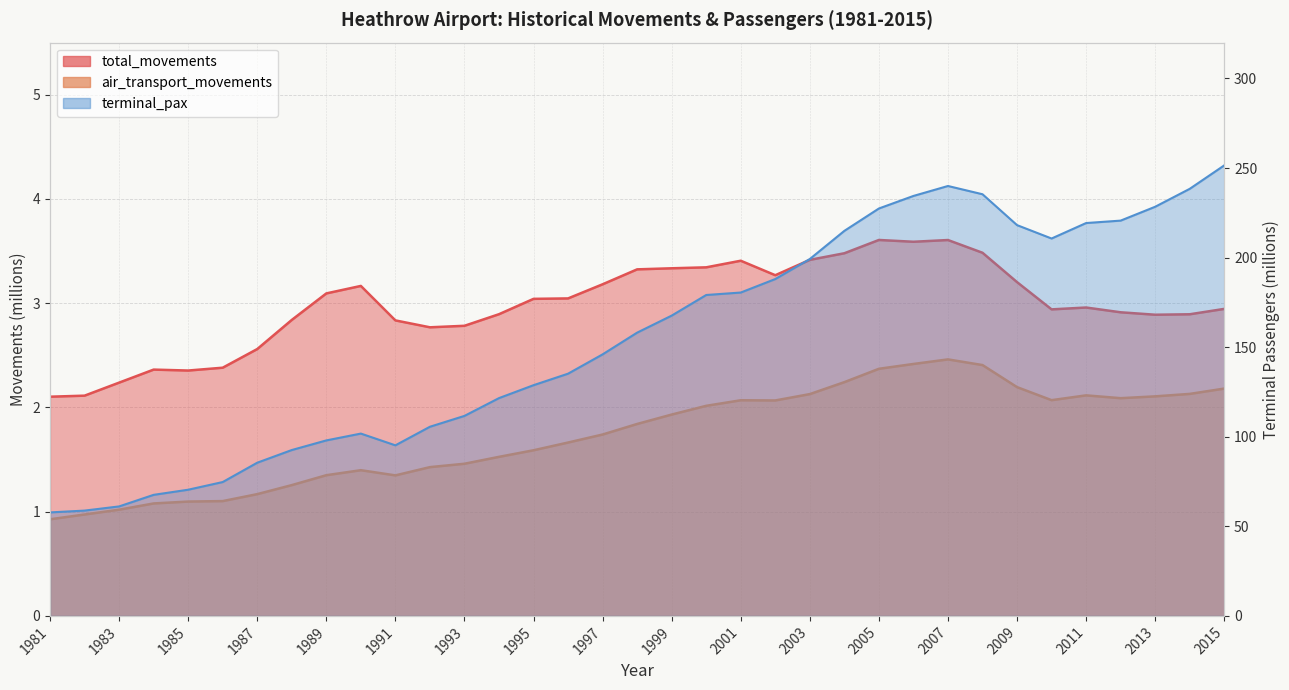

What is the difference between the highest and lowest values at 1992?

1.3